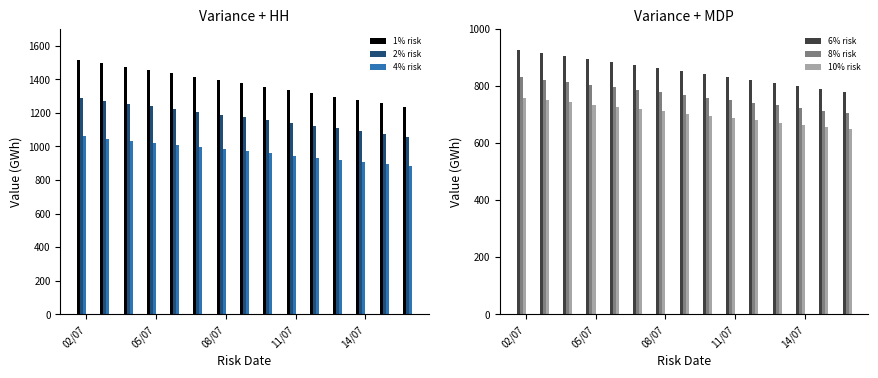

What is the maximum value for 1% risk?

1516.0